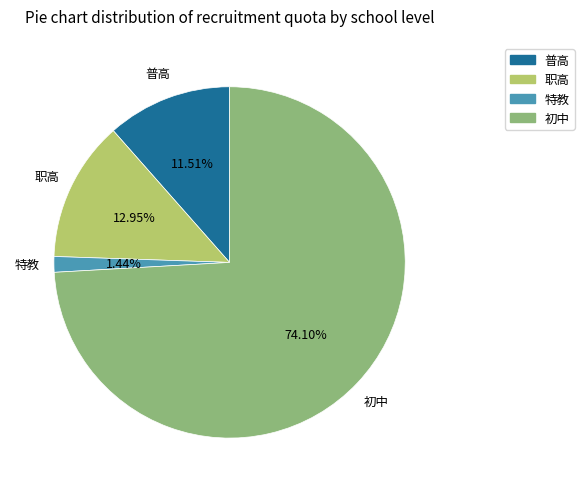

To the nearest percent, what is the difference between the 初中 and 职高 slice percentages?

61%